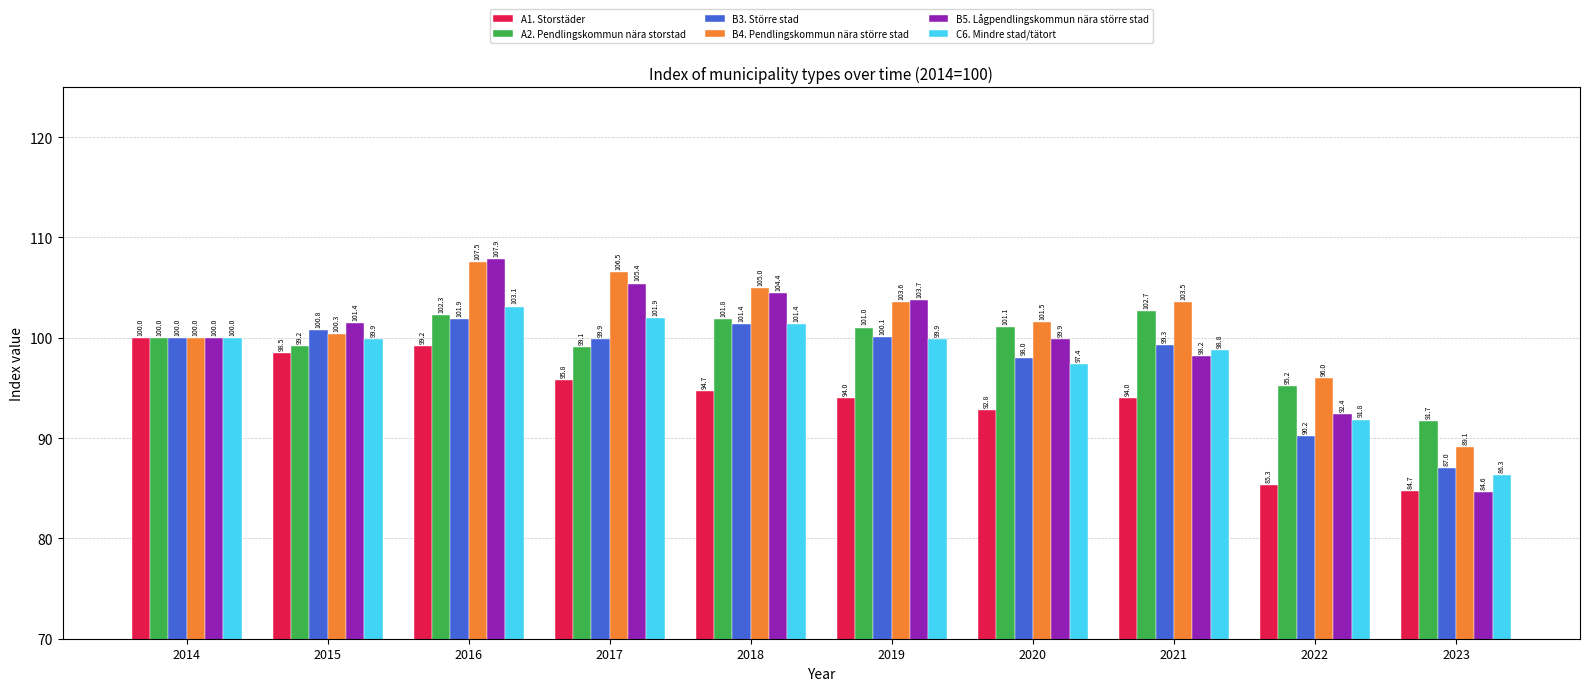

Reading left to right, transcribe all the data shown in this chart.

A1. Storstäder: 2014=100.0	2015=98.5	2016=99.2	2017=95.8	2018=94.7	2019=94.0	2020=92.8	2021=94.0	2022=85.3	2023=84.7
A2. Pendlingskommun nära storstad: 2014=100.0	2015=99.2	2016=102.3	2017=99.1	2018=101.8	2019=101.0	2020=101.1	2021=102.7	2022=95.2	2023=91.7
B3. Större stad: 2014=100.0	2015=100.8	2016=101.9	2017=99.9	2018=101.4	2019=100.1	2020=98.0	2021=99.3	2022=90.2	2023=87.0
B4. Pendlingskommun nära större stad: 2014=100.0	2015=100.3	2016=107.5	2017=106.5	2018=105.0	2019=103.6	2020=101.5	2021=103.5	2022=96.0	2023=89.1
B5. Lågpendlingskommun nära större stad: 2014=100.0	2015=101.4	2016=107.9	2017=105.4	2018=104.4	2019=103.7	2020=99.9	2021=98.2	2022=92.4	2023=84.6
C6. Mindre stad/tätort: 2014=100.0	2015=99.9	2016=103.1	2017=101.9	2018=101.4	2019=99.9	2020=97.4	2021=98.8	2022=91.8	2023=86.3